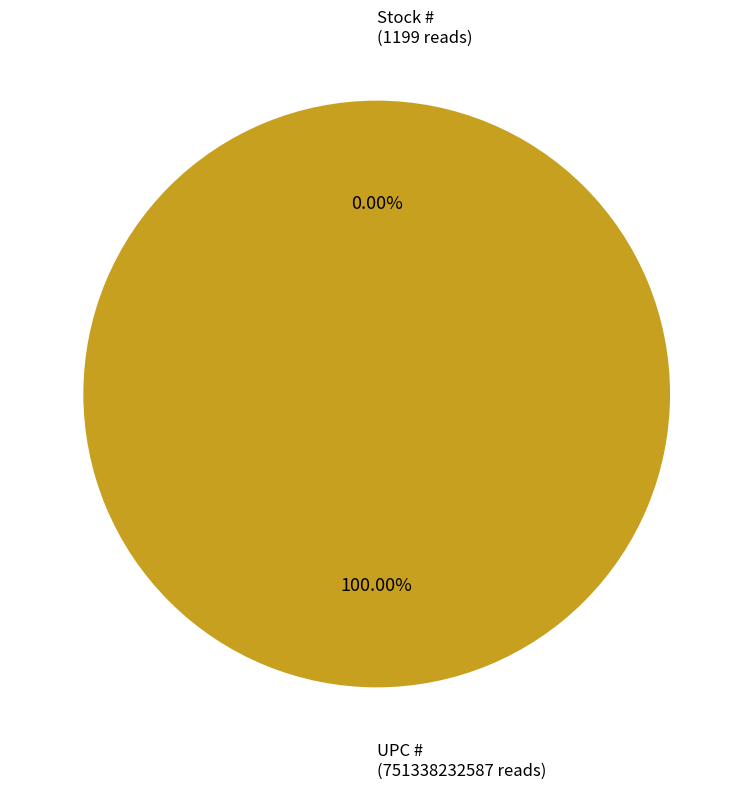

What is the largest slice in the pie chart?

UPC #